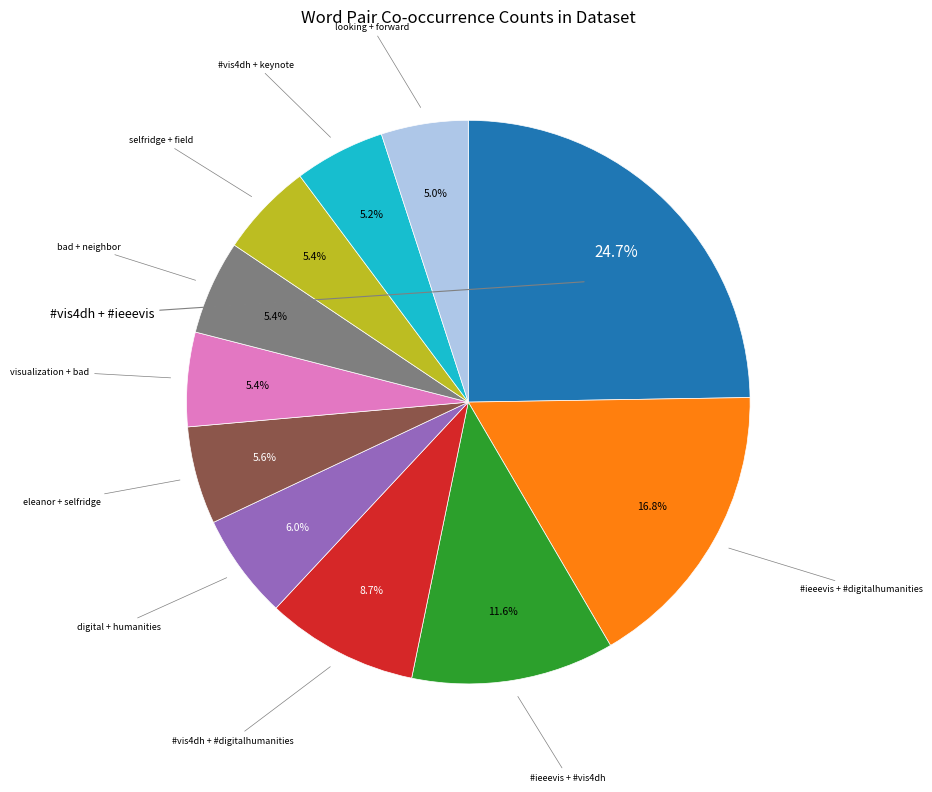

How many slices are in this pie chart?

11